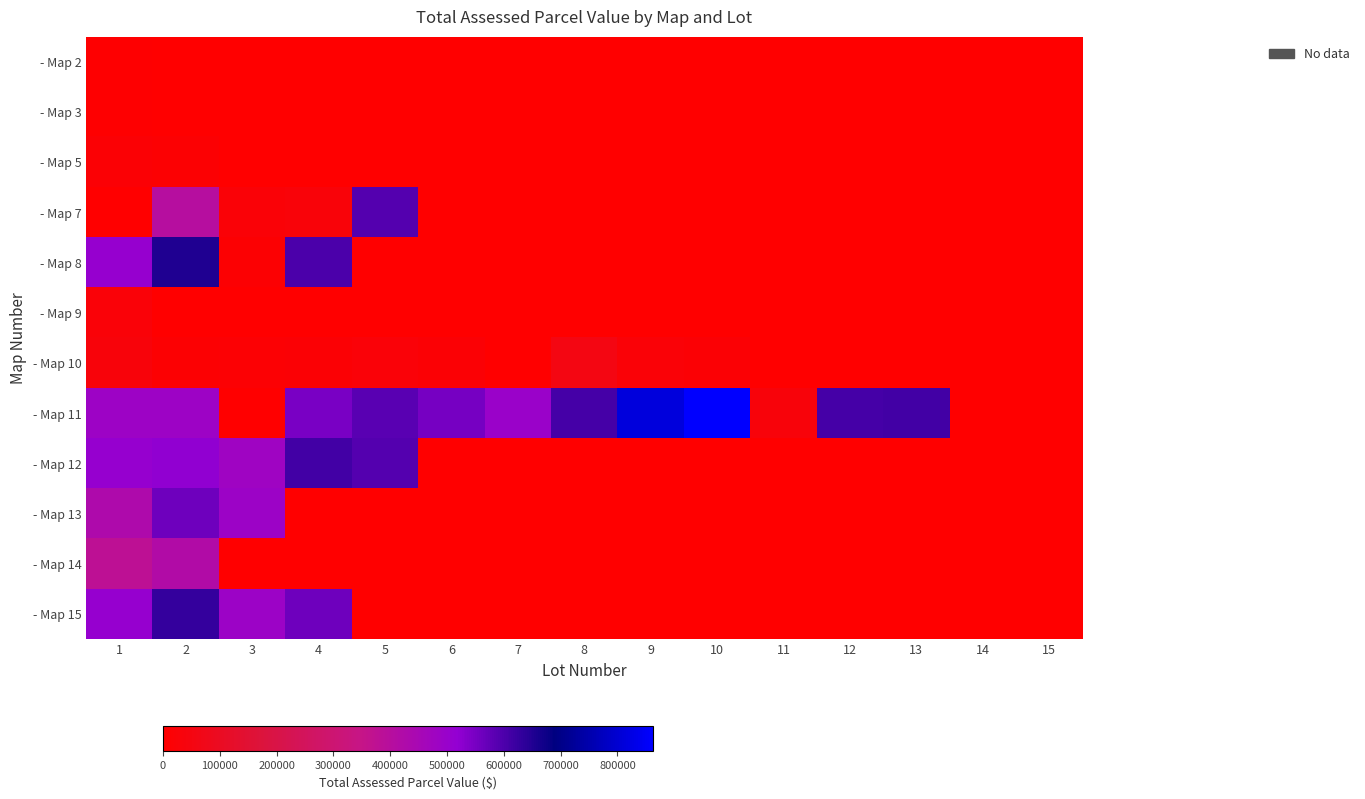

Between 15 and 14, which is larger?

15